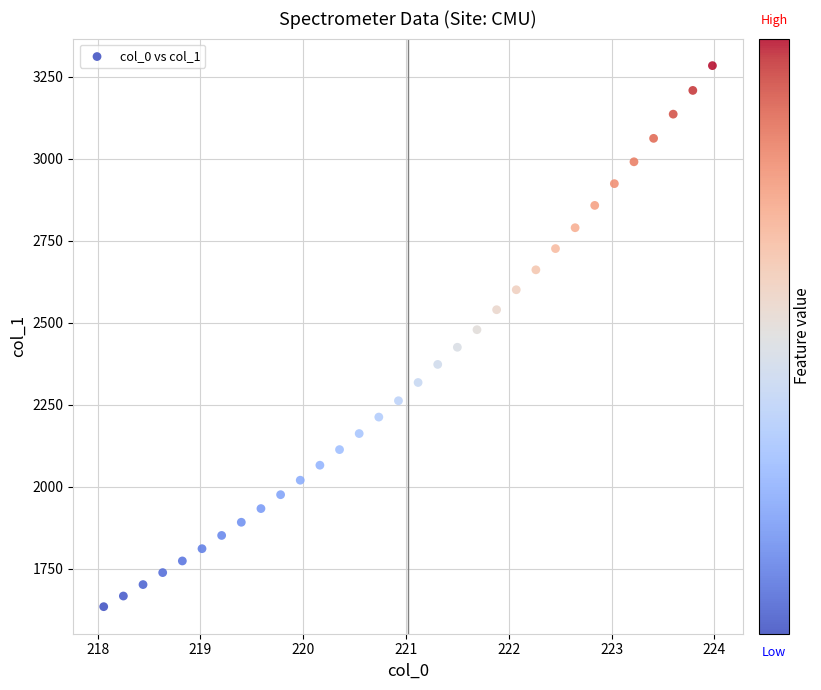

What is the range of Y values (max minus min)?

1649.0